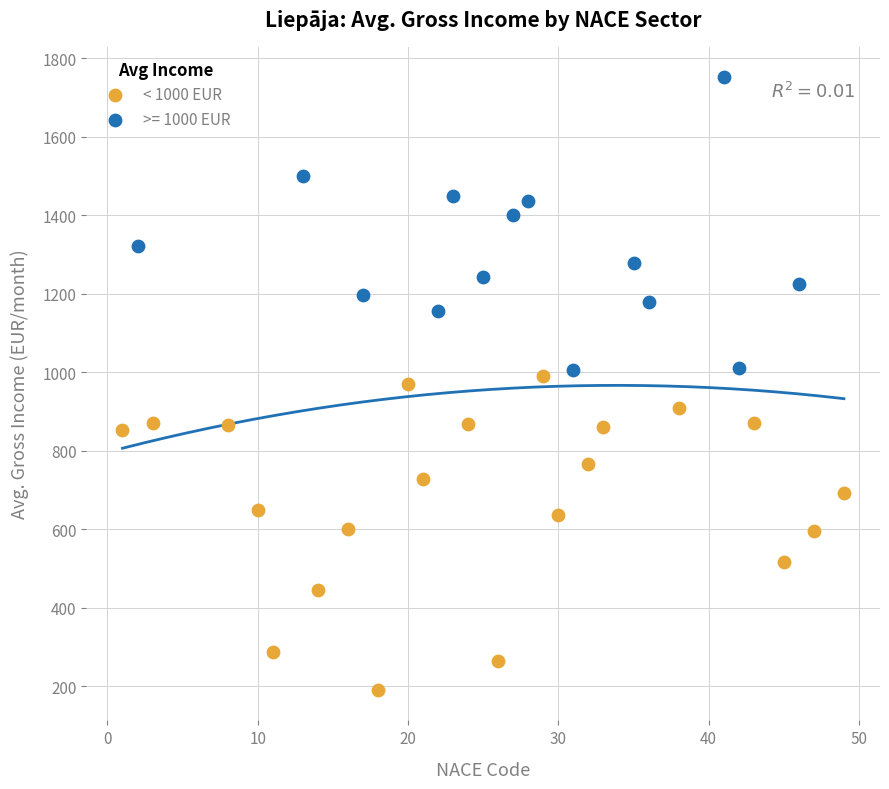

Which series reaches the maximum Y coordinate?

>= 1000 EUR